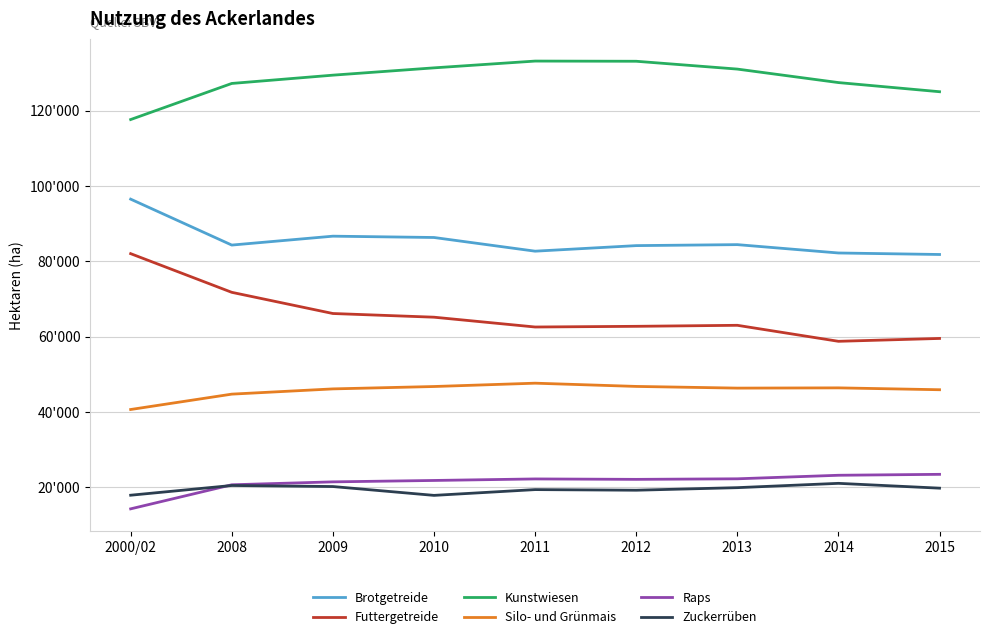

What are all the series names shown in the legend?

Brotgetreide, Futtergetreide, Kunstwiesen, Silo- und Grünmais, Raps, Zuckerrüben